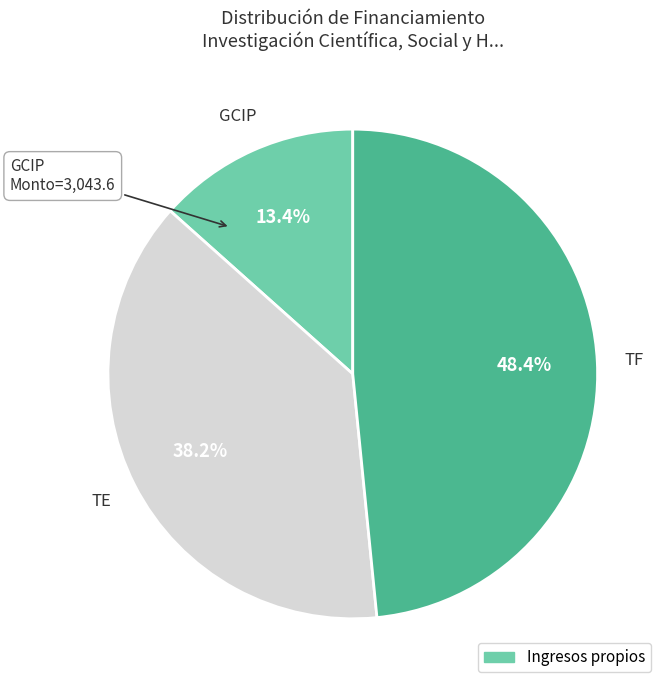

Does any single category account for the majority?

No